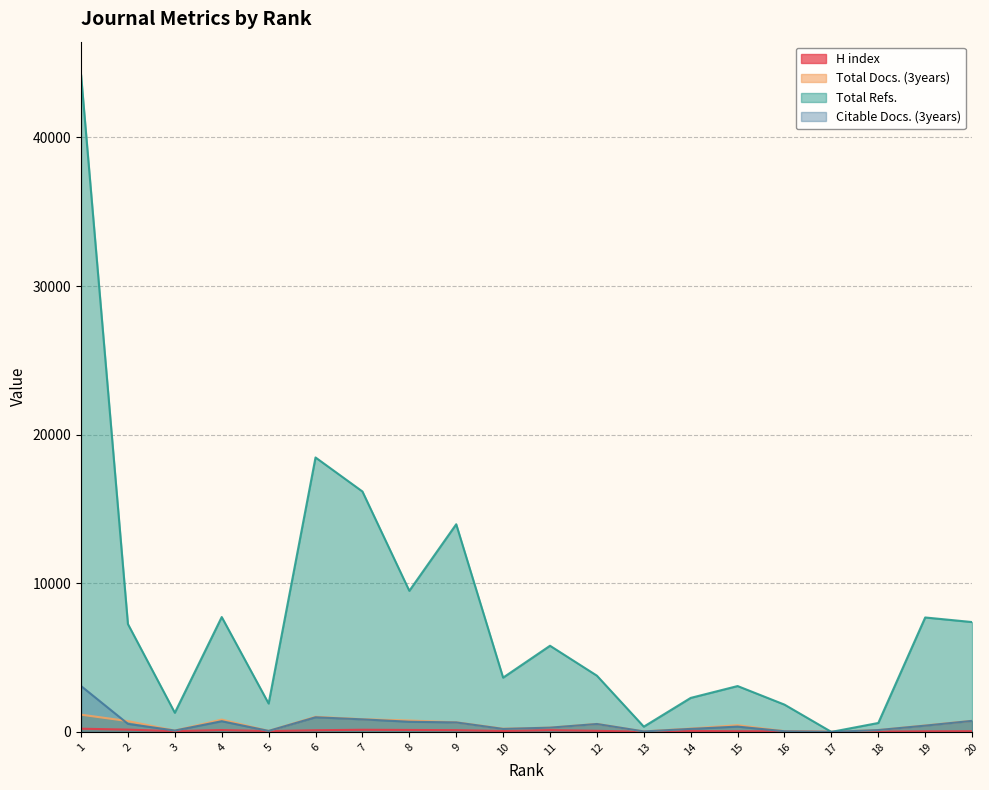

What are all the series names shown in the legend?

H index, Total Docs. (3years), Total Refs., Citable Docs. (3years)